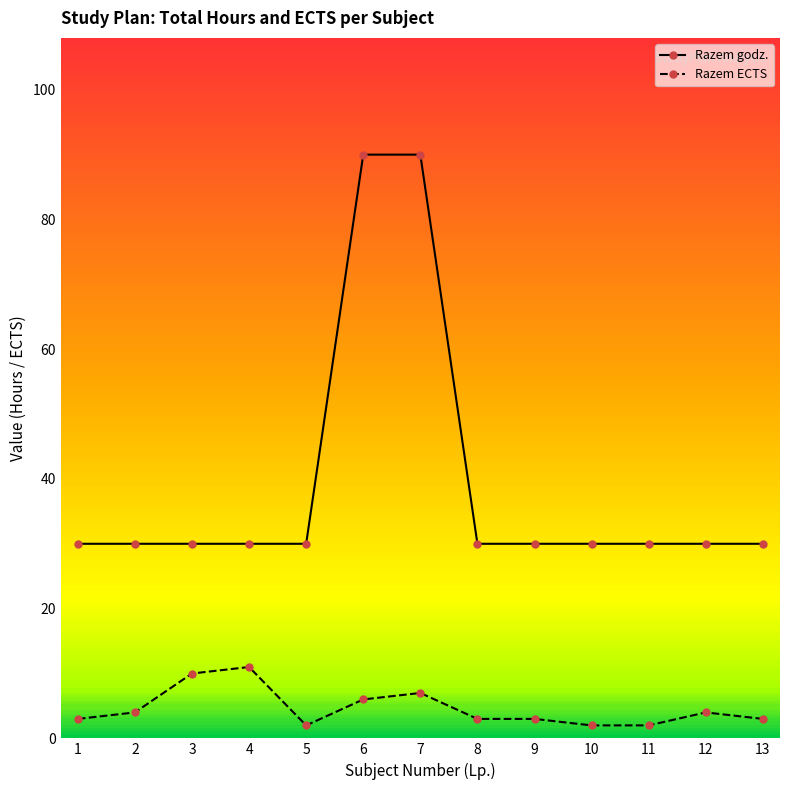

How many categories are shown in the chart?

13